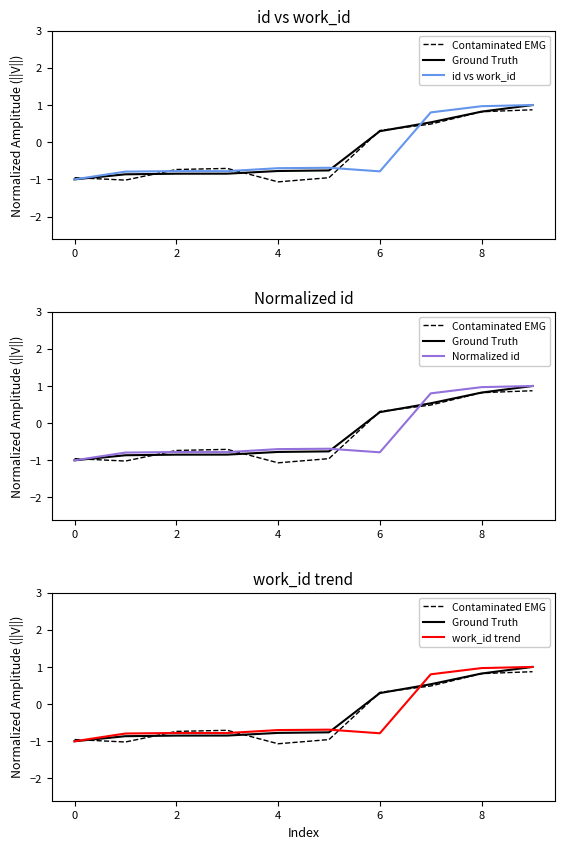

Is the value of Ground Truth at 8 greater than the value of Normalized id at 2?

Yes